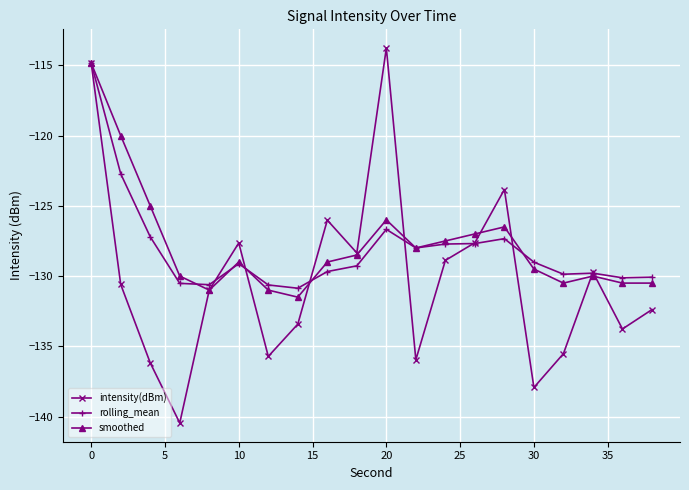

True or false: smoothed has more than 2 interior local peaks.

True